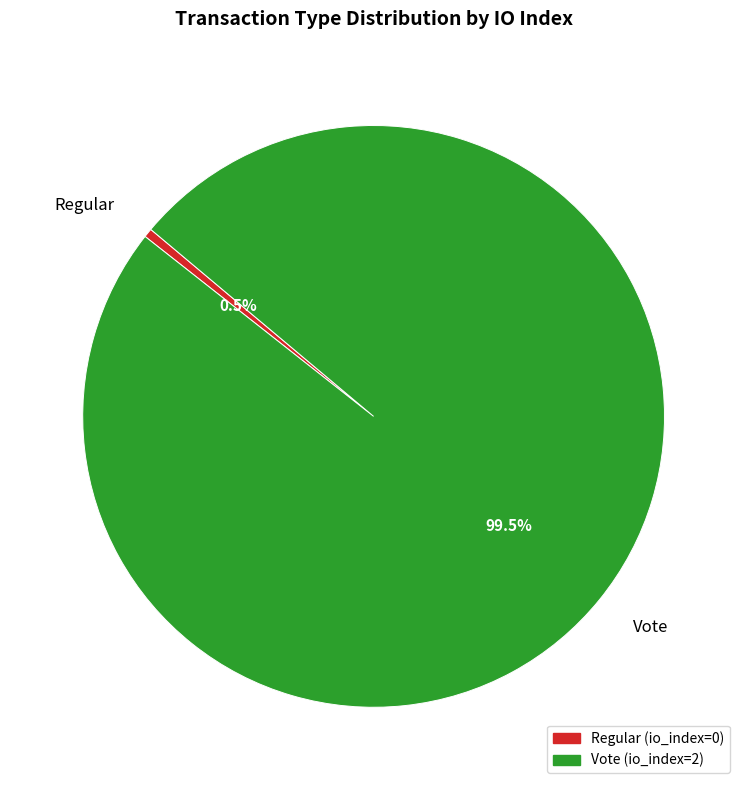

The Regular slice represents 10% of the pie. True or false?

False